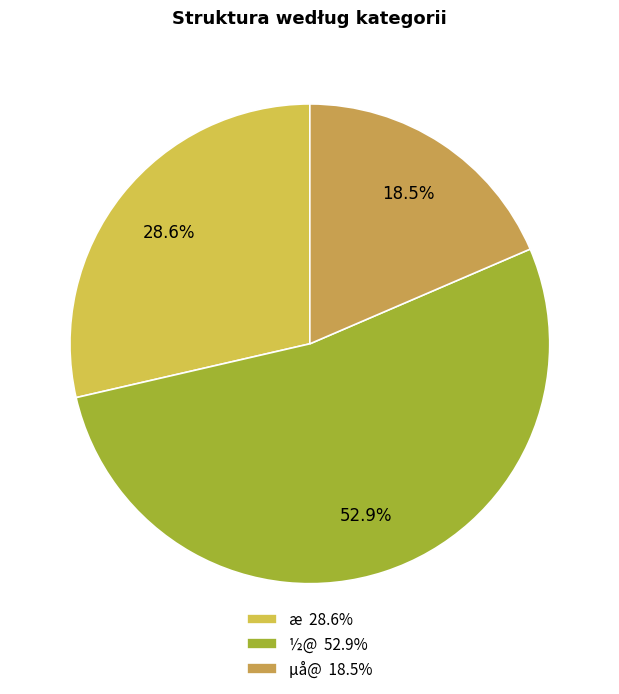

Approximately how many times larger is the value at µå@ compared to æ?

0.6